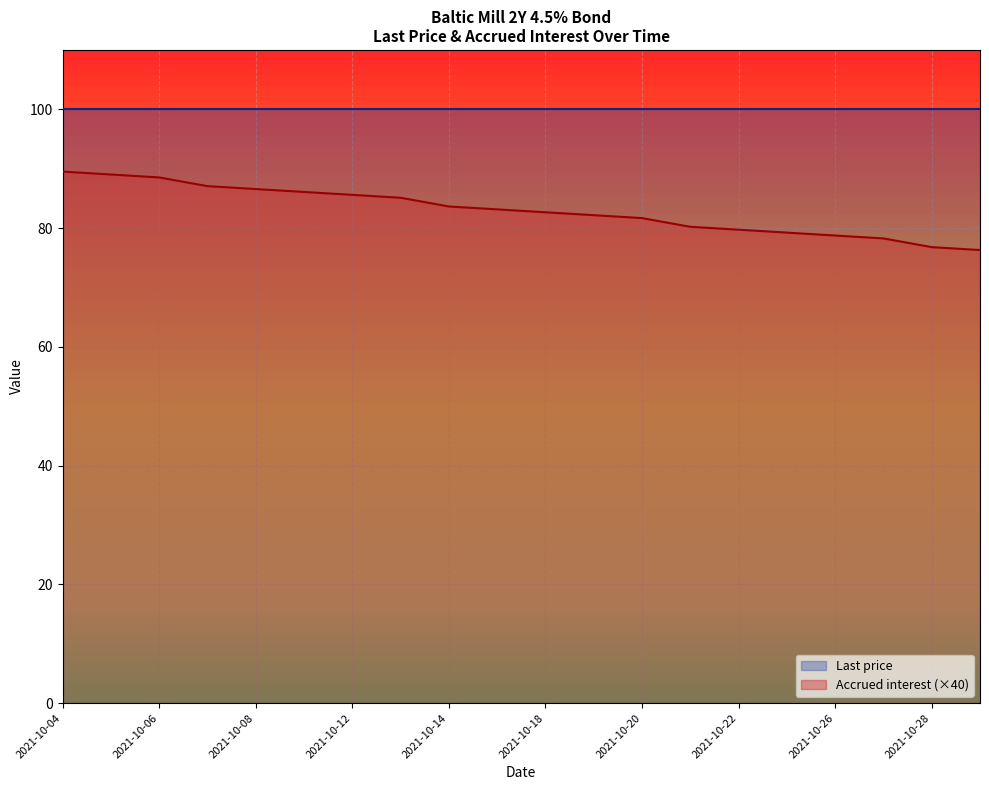

What is the maximum value shown in the chart?

100.1